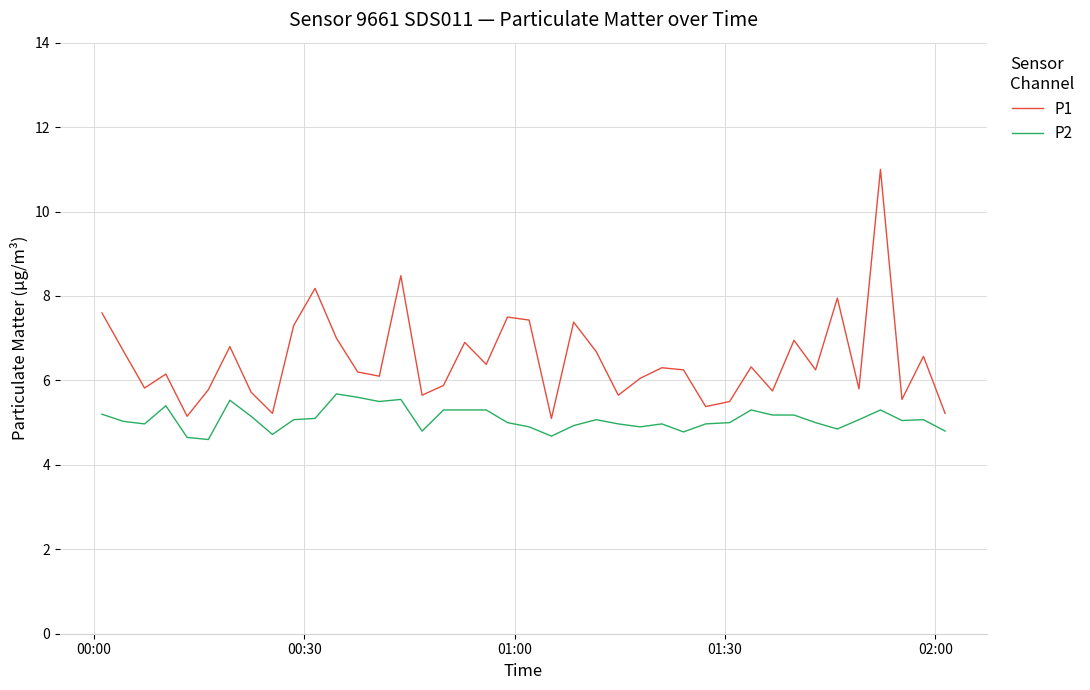

Which series has the largest total across all categories?

P1